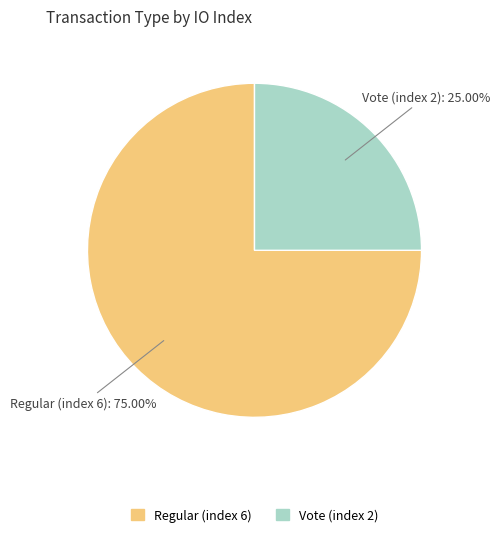

Which slice is the smallest?

Vote (index 2)